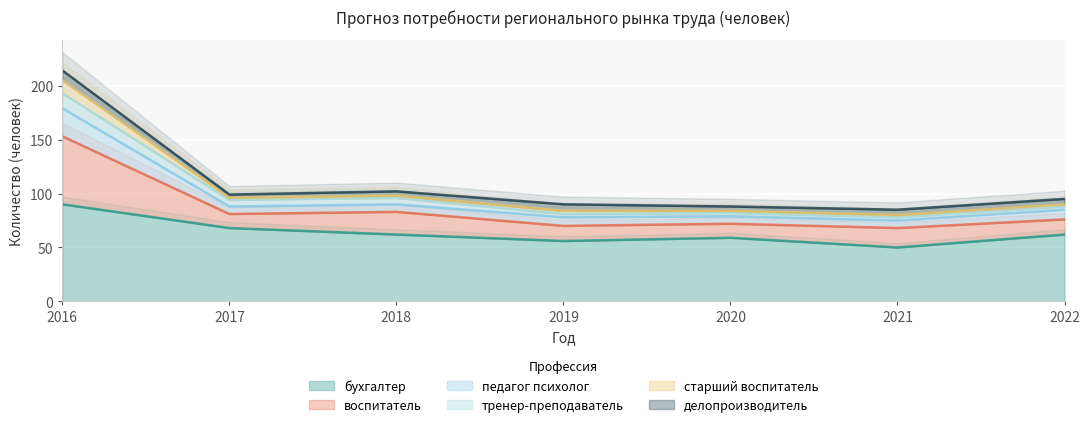

How many values in the бухгалтер series exceed 62?

2